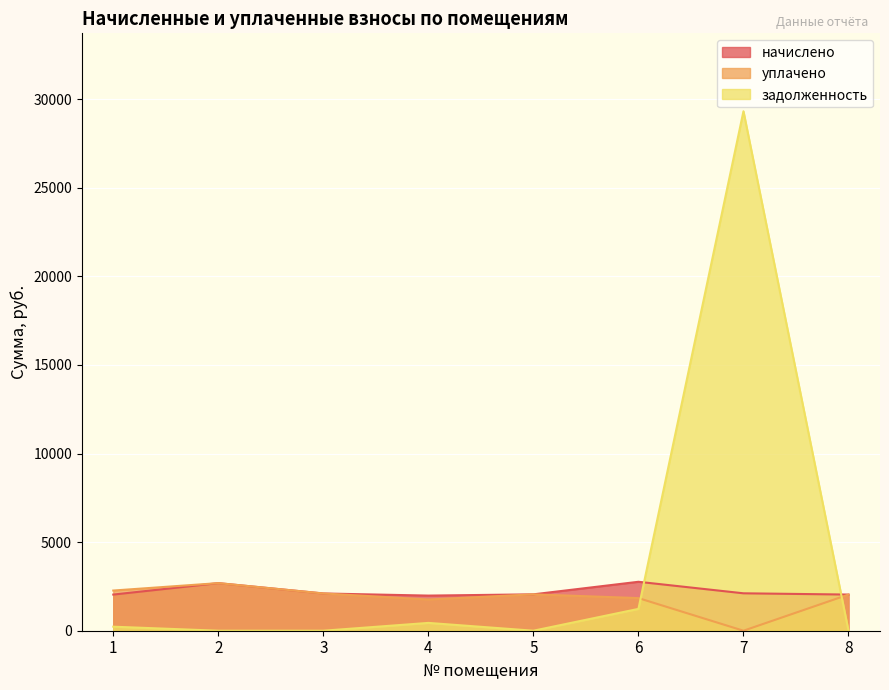

Which label corresponds to the smallest value in the chart?

7